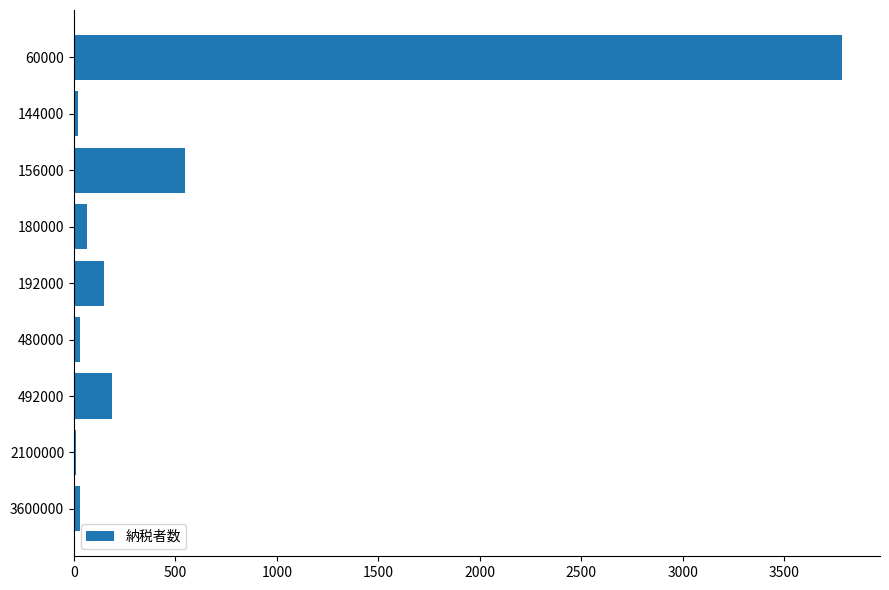

What is the sum of all values?

4816